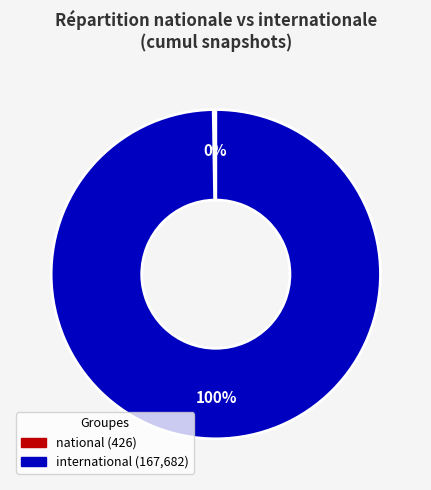

To the nearest percent, what is the average slice percentage?

50%